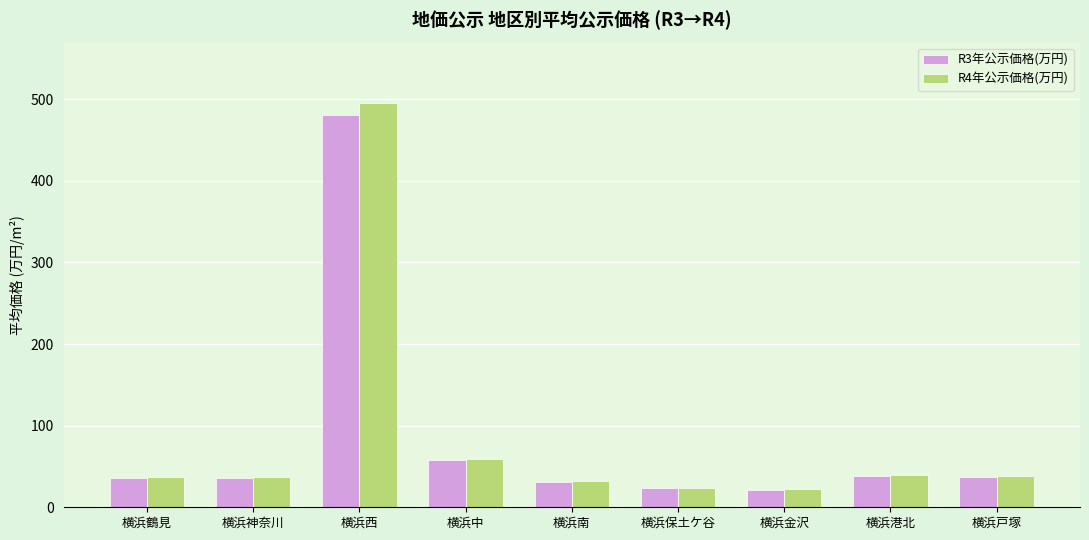

What is the total value across all series at 横浜神奈川?

72.7